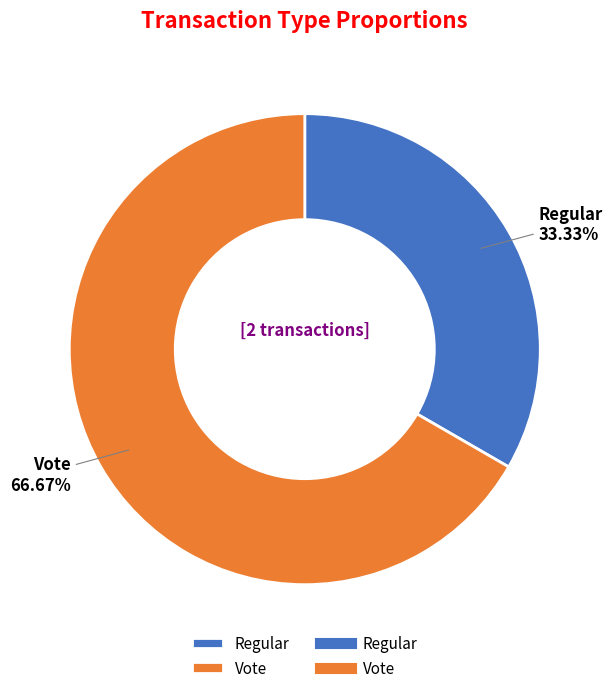

Is there any slice that represents more than half of the pie?

Yes